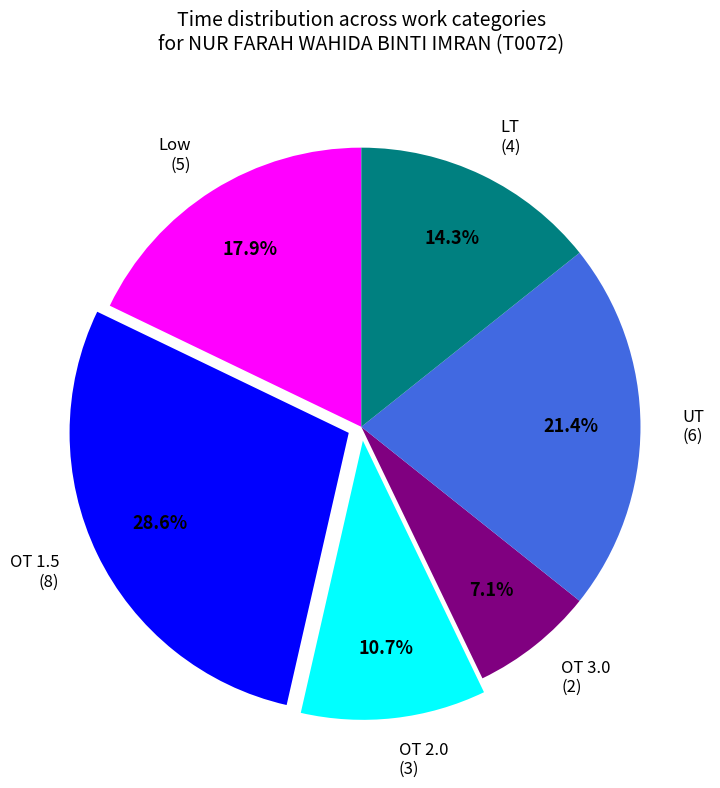

To the nearest percent, what portion does OT 1.5 represent?

29%